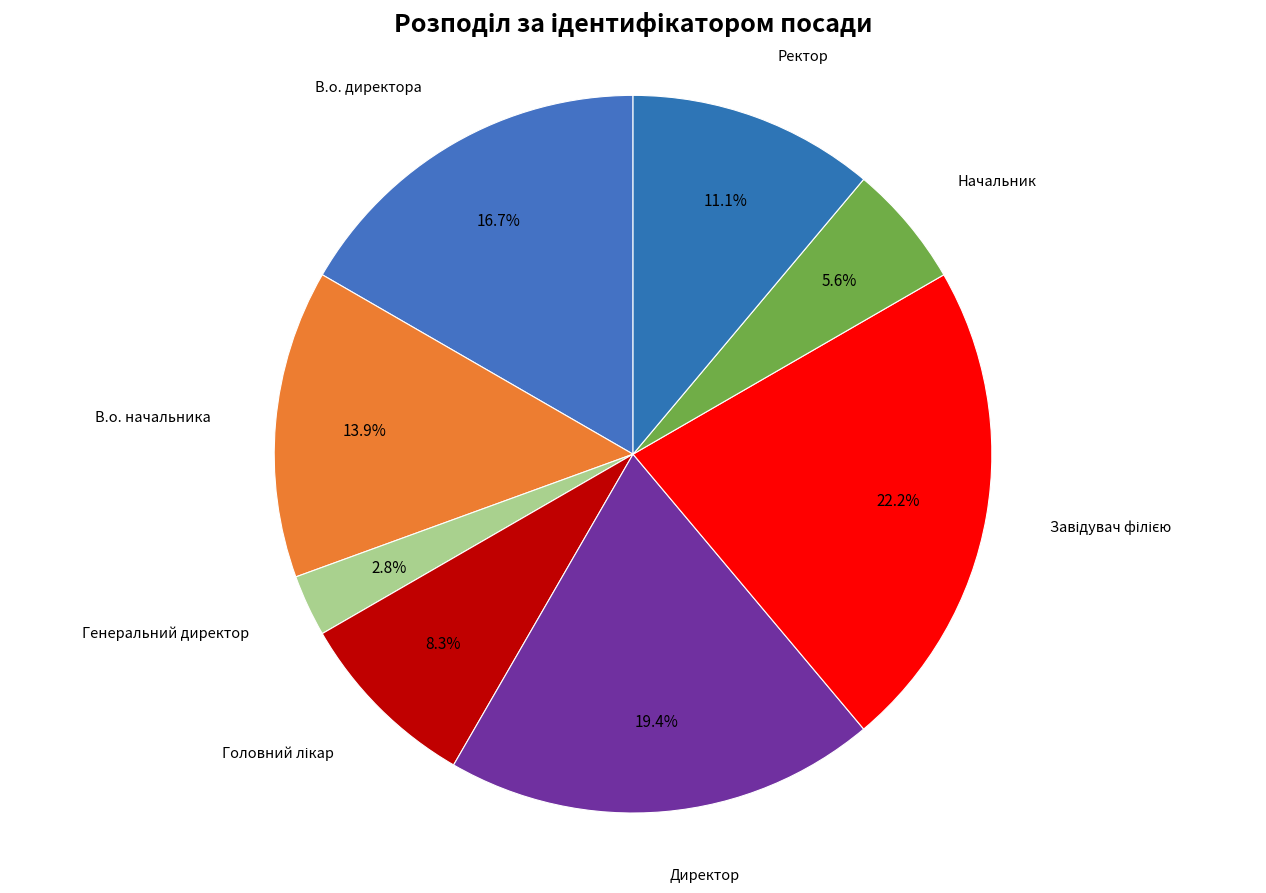

Count the number of slices in the pie.

8